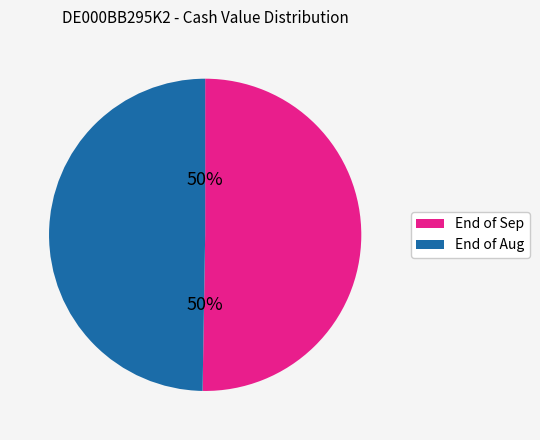

To the nearest percent, what is the average slice percentage?

50%